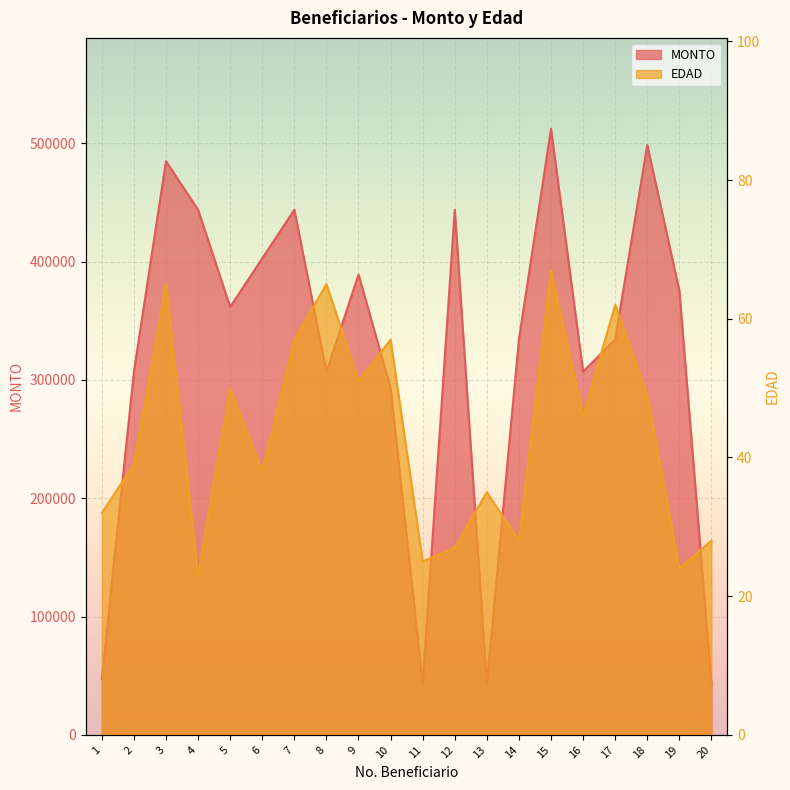

At which label is MONTO closest to 277623?

10